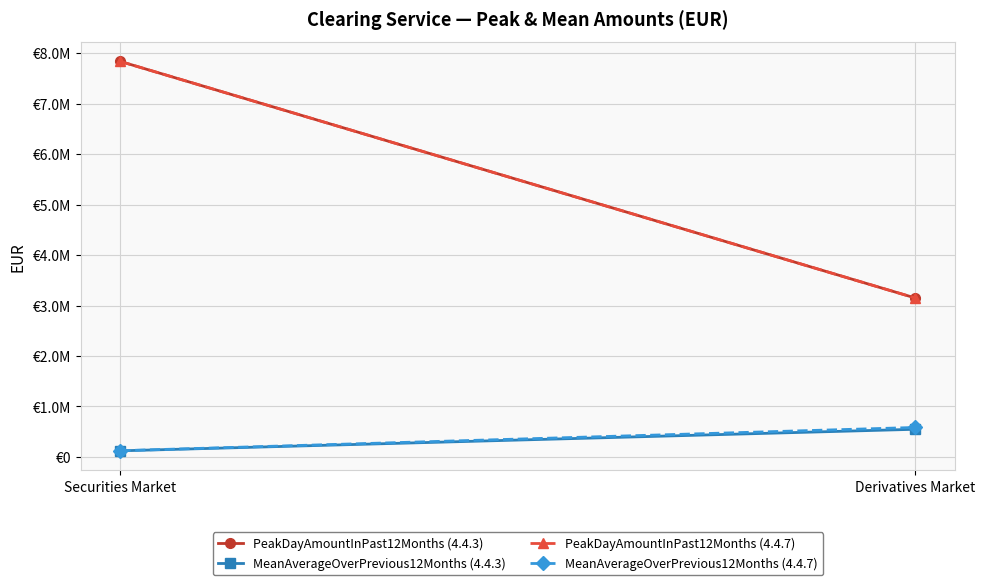

Reading right to left, what are all the values shown in this chart?

PeakDayAmountInPast12Months (4.4.3): Derivatives Market=3148357.7	Securities Market=7836284.0
MeanAverageOverPrevious12Months (4.4.3): Derivatives Market=547031.8	Securities Market=120061.8
PeakDayAmountInPast12Months (4.4.7): Derivatives Market=3148357.7	Securities Market=7836284.0
MeanAverageOverPrevious12Months (4.4.7): Derivatives Market=583185.6	Securities Market=122569.6